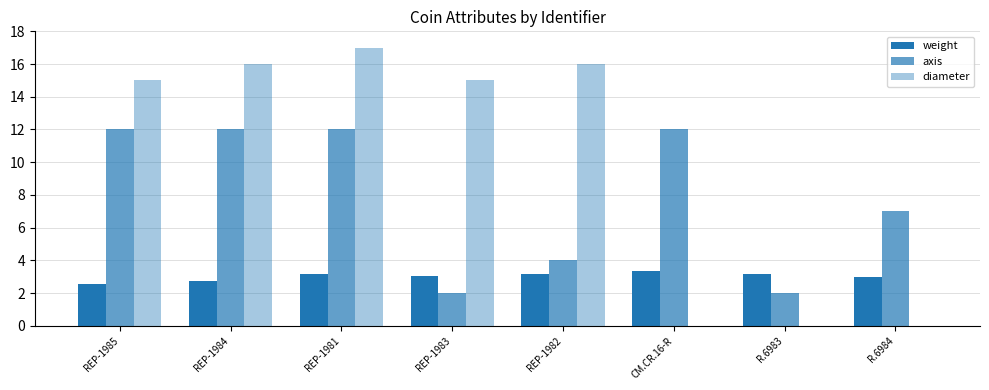

What position from the right is R.6984?

1